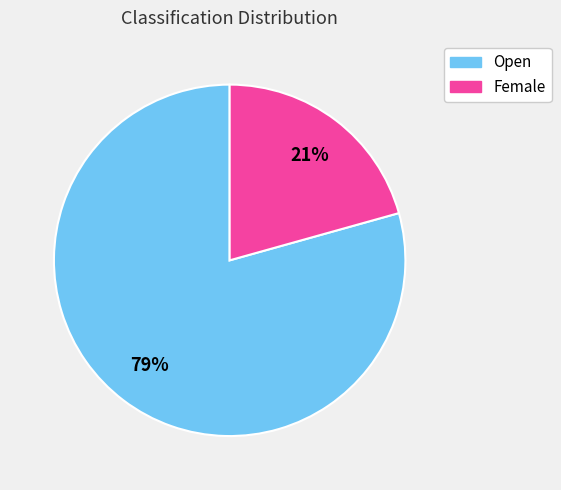

Is it true that Open is 79% of the pie?

True